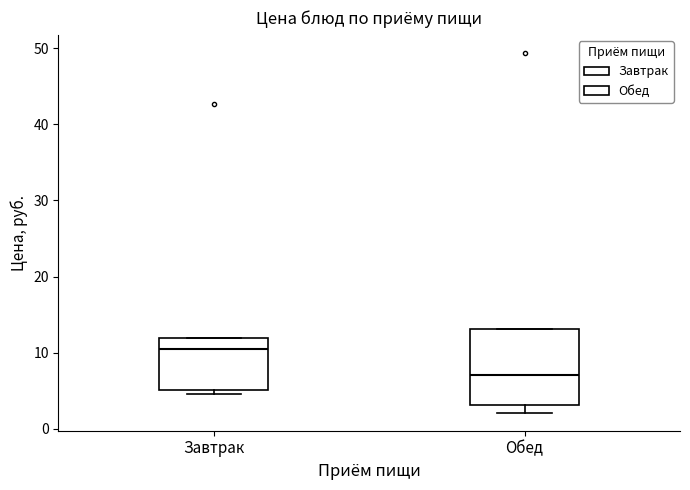

Reading left to right, transcribe this box plot: for each box, give where its median line is, the range the box spans, and where its two whiskers end, as read against the y-axis. The values are not printed on the chart, so give them approximately, as read against the axis.

Завтрак: median 11, box 5 to 12, whiskers 5 (just below the box's lower edge) to 12
Обед: median 7, box 3 to 13, whiskers 2 to 13